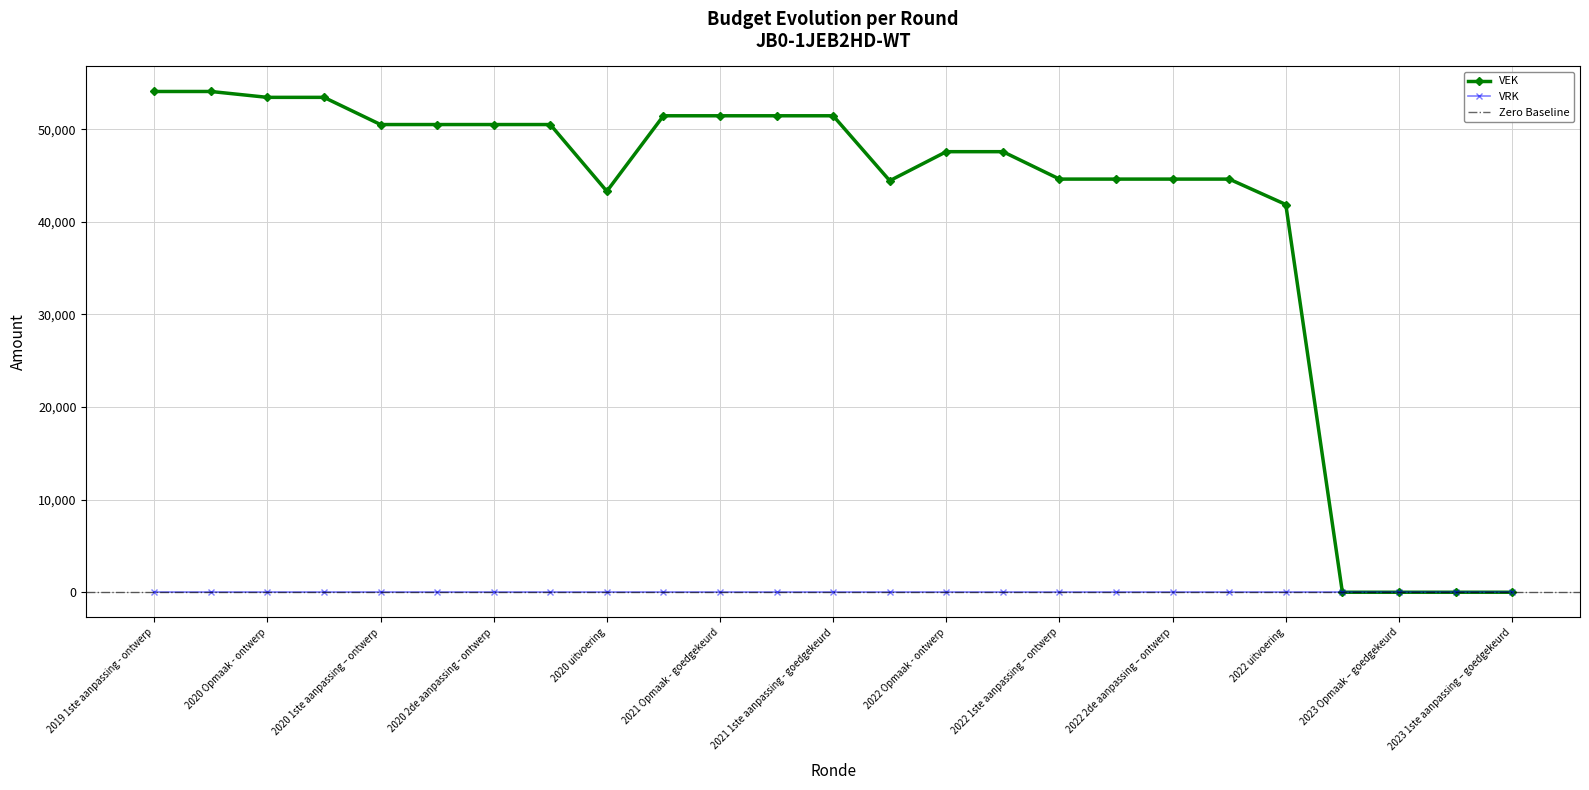

List the labels in order of value, largest first.

2019 1ste aanpassing - ontwerp, 2019 1ste aanpassing – goedgekeurd, 2020 Opmaak - ontwerp, 2020 Opmaak - goedgekeurd, 2021 Opmaak - ontwerp, 2021 Opmaak - goedgekeurd, 2021 1ste aanpassing – ontwerp, 2021 1ste aanpassing - goedgekeurd, 2020 1ste aanpassing – ontwerp, 2020 1ste aanpassing - goedgekeurd, 2020 2de aanpassing - ontwerp, 2020 2de aanpassing - goedgekeurd, 2022 Opmaak - ontwerp, 2022 Opmaak - goedgekeurd, 2022 1ste aanpassing – ontwerp, 2022 1ste aanpassing – goedgekeurd, 2022 2de aanpassing – ontwerp, 2022 2de aanpassing – goedgekeurd, 2021 uitvoering, 2020 uitvoering, 2022 uitvoering, 2023 Opmaak - ontwerp, 2023 Opmaak – goedgekeurd, 2023 1ste aanpassing – ontwerp, 2023 1ste aanpassing – goedgekeurd